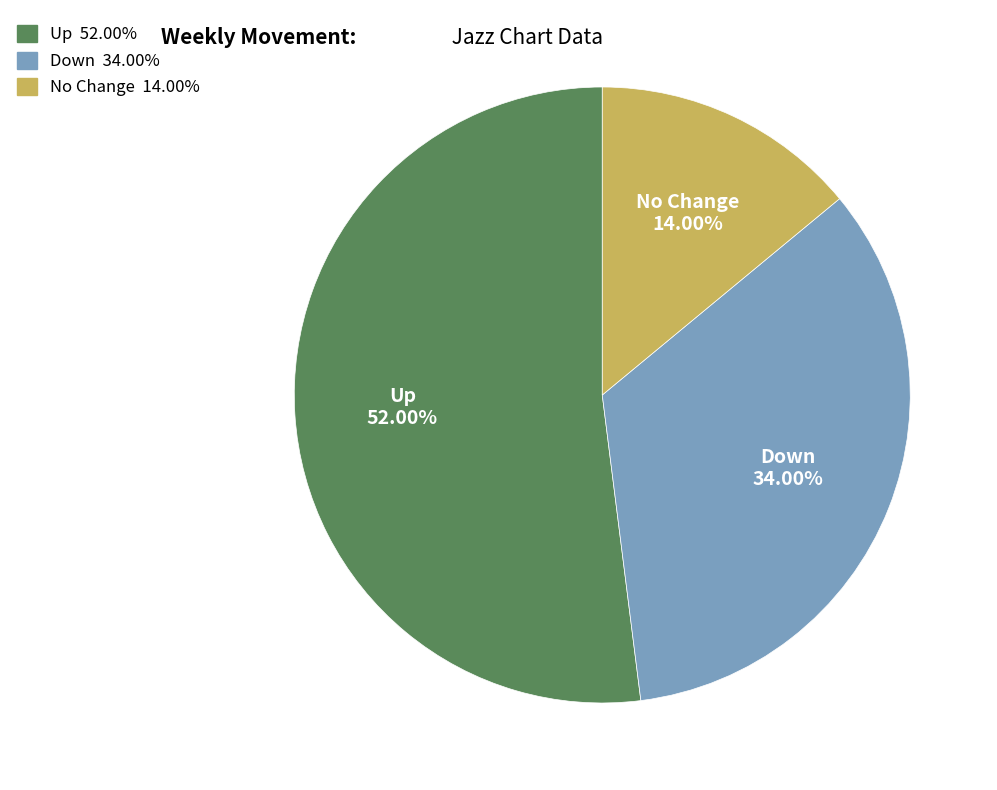

Rank the categories by value from lowest to highest.

No Change 14.00%, Down 34.00%, Up 52.00%